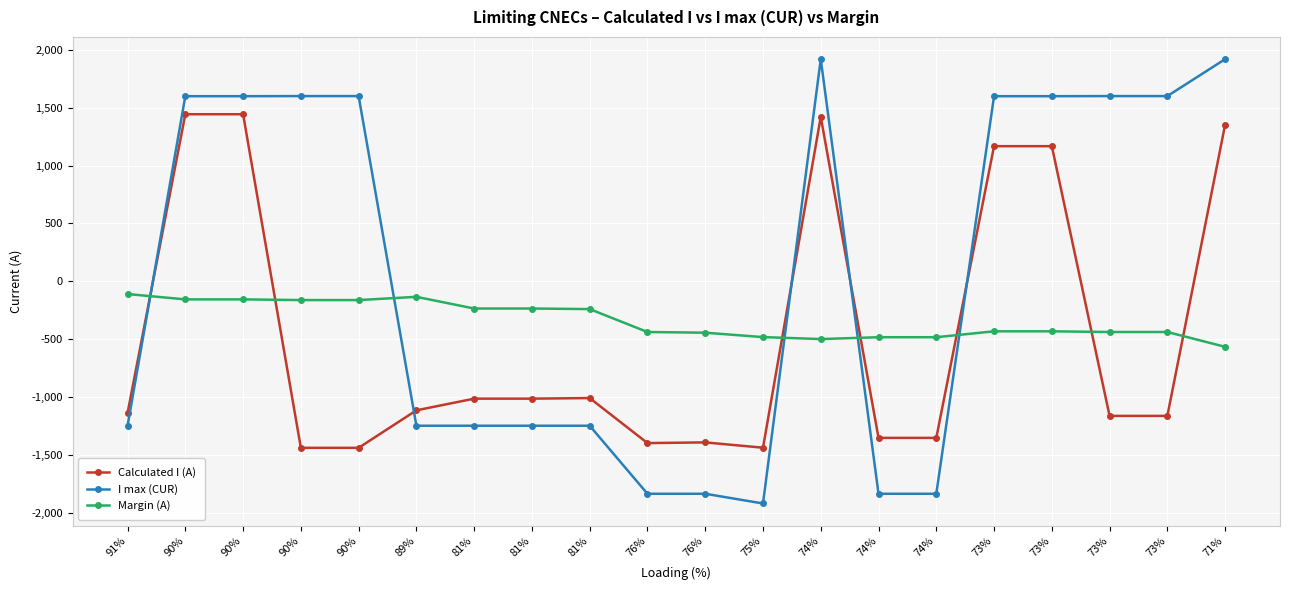

Is it true that I max (CUR) equals 1920 at 74%?

True